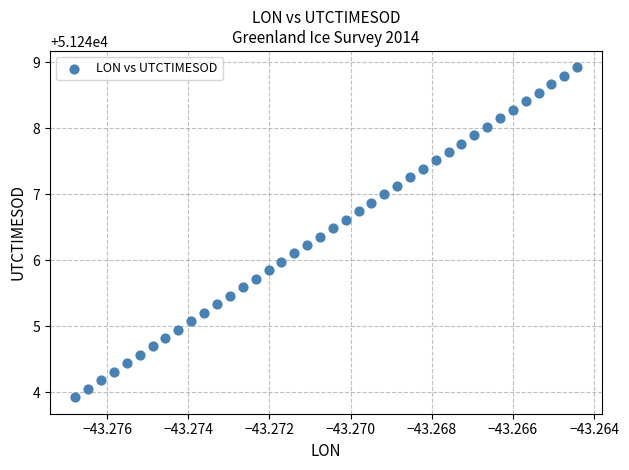

What is the range of Y values (max minus min)?

5.0